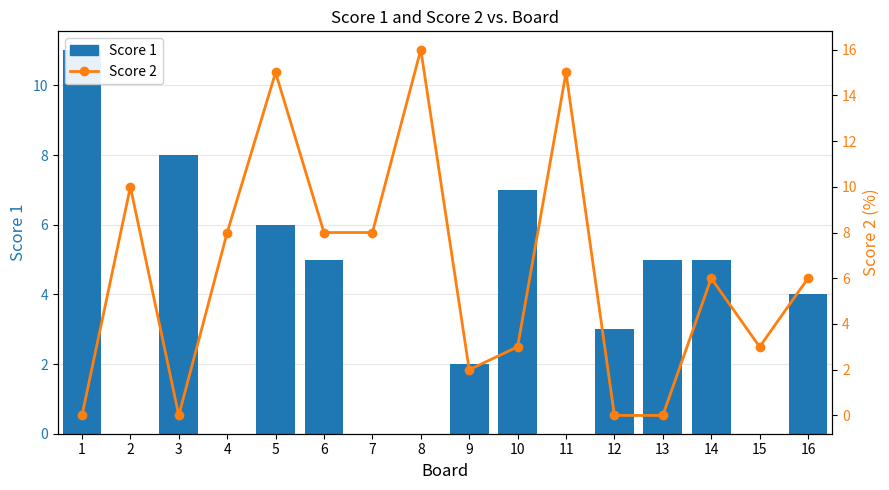

What are all the series names shown in the legend?

Score 1, Score 2